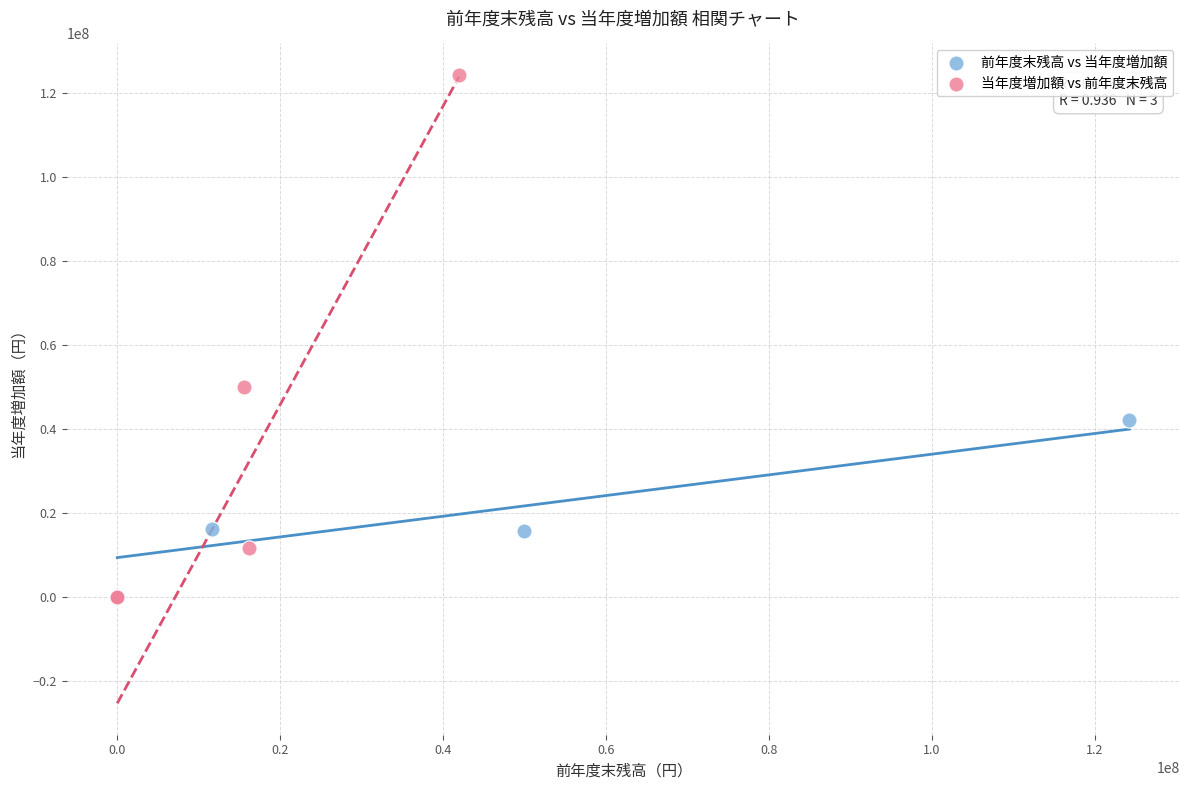

What are all the series names shown in the legend?

前年度末残高 vs 当年度増加額, 当年度増加額 vs 前年度末残高